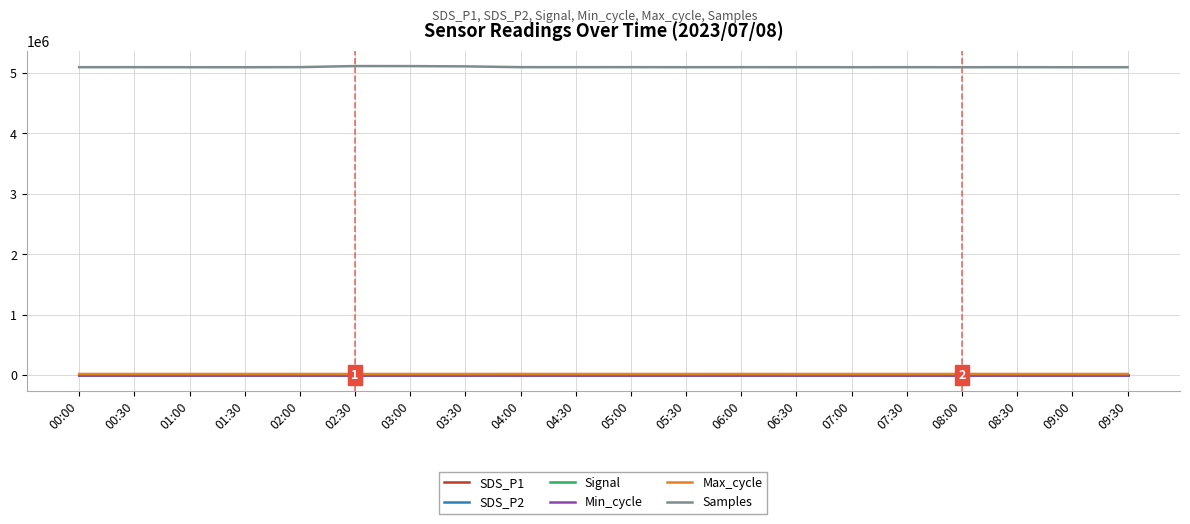

True or false: Signal and SDS_P1 intersect in this chart.

False